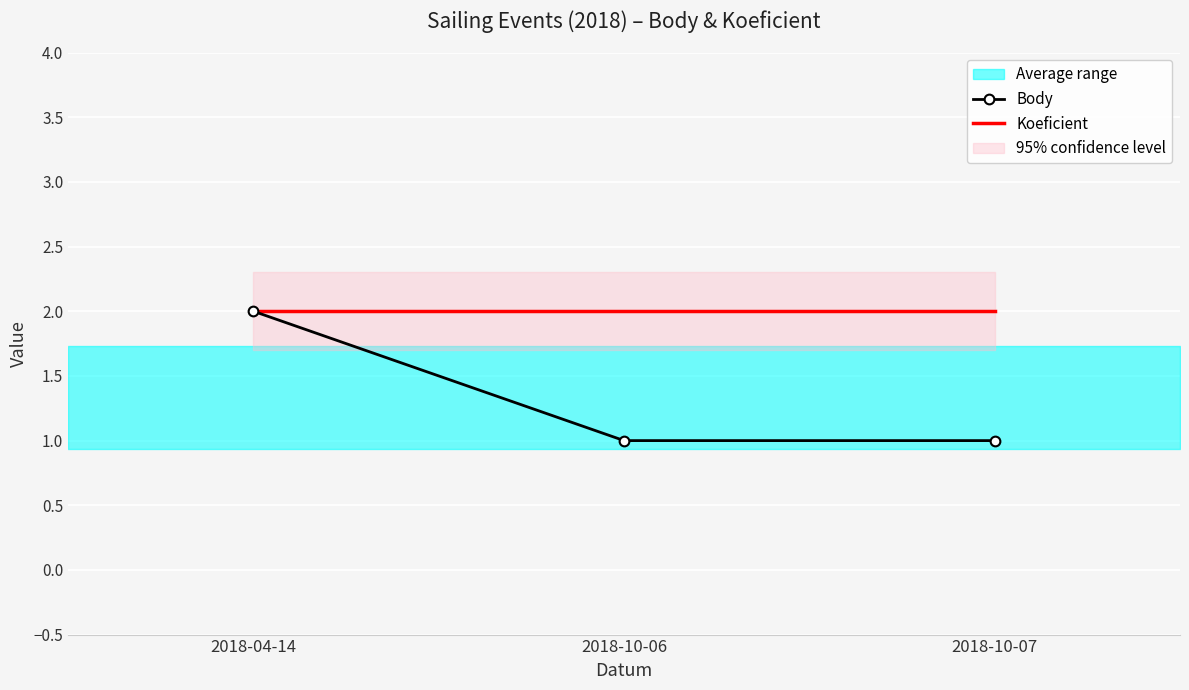

What position from the left is 2018-04-14?

1